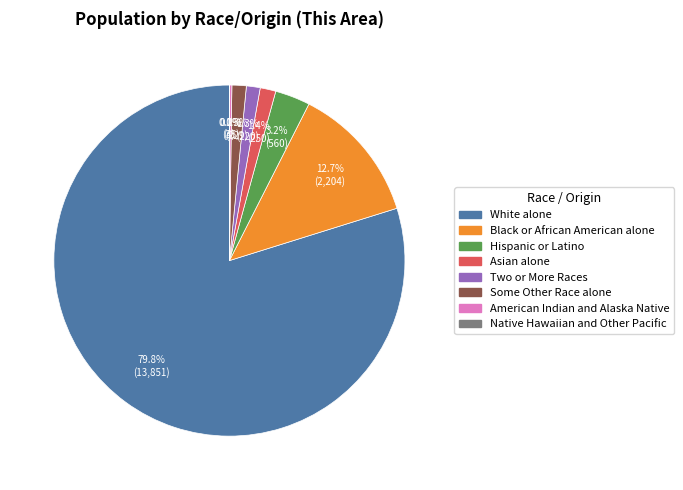

Which slice is the largest?

White alone